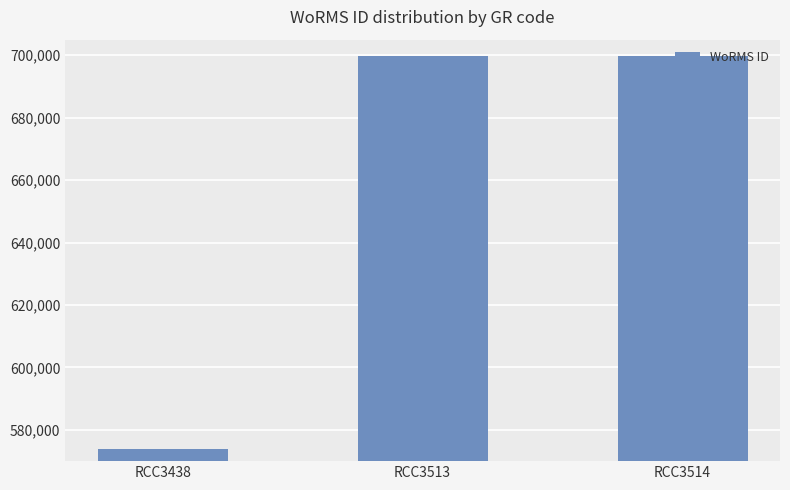

Reading left to right, extract all data points from this chart.

RCC3438=573853	RCC3513=699620	RCC3514=699620